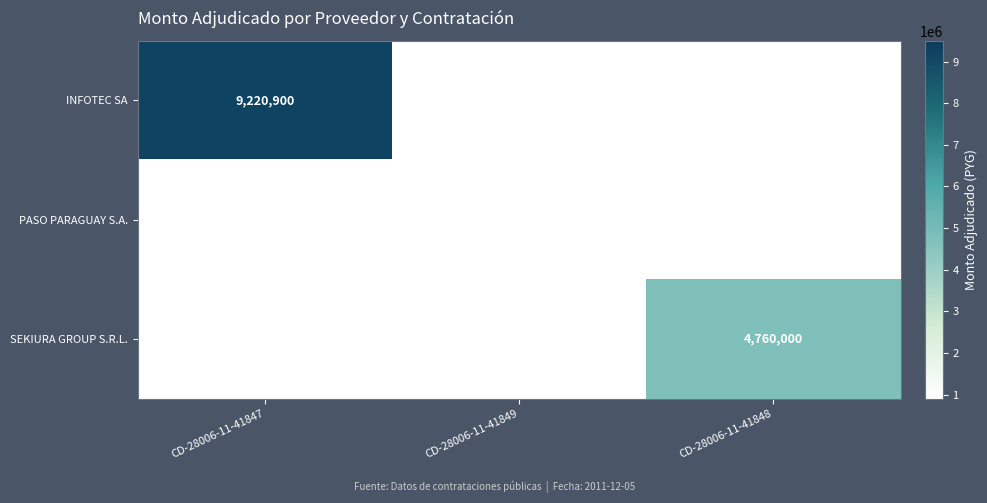

Is it true that PASO PARAGUAY S.A. equals 924940 at CD-28006-11-41849?

True